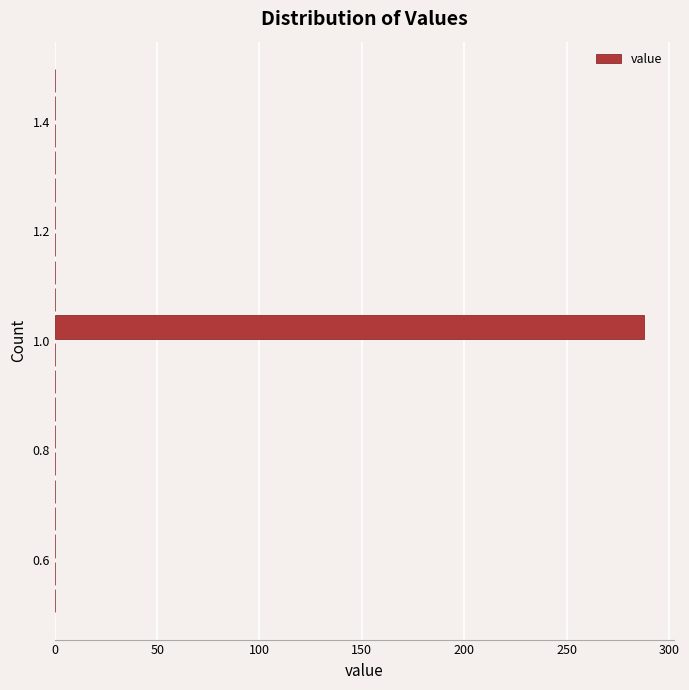

Read against the y-axis, roughly where is the centre of the longest bar?

1.02